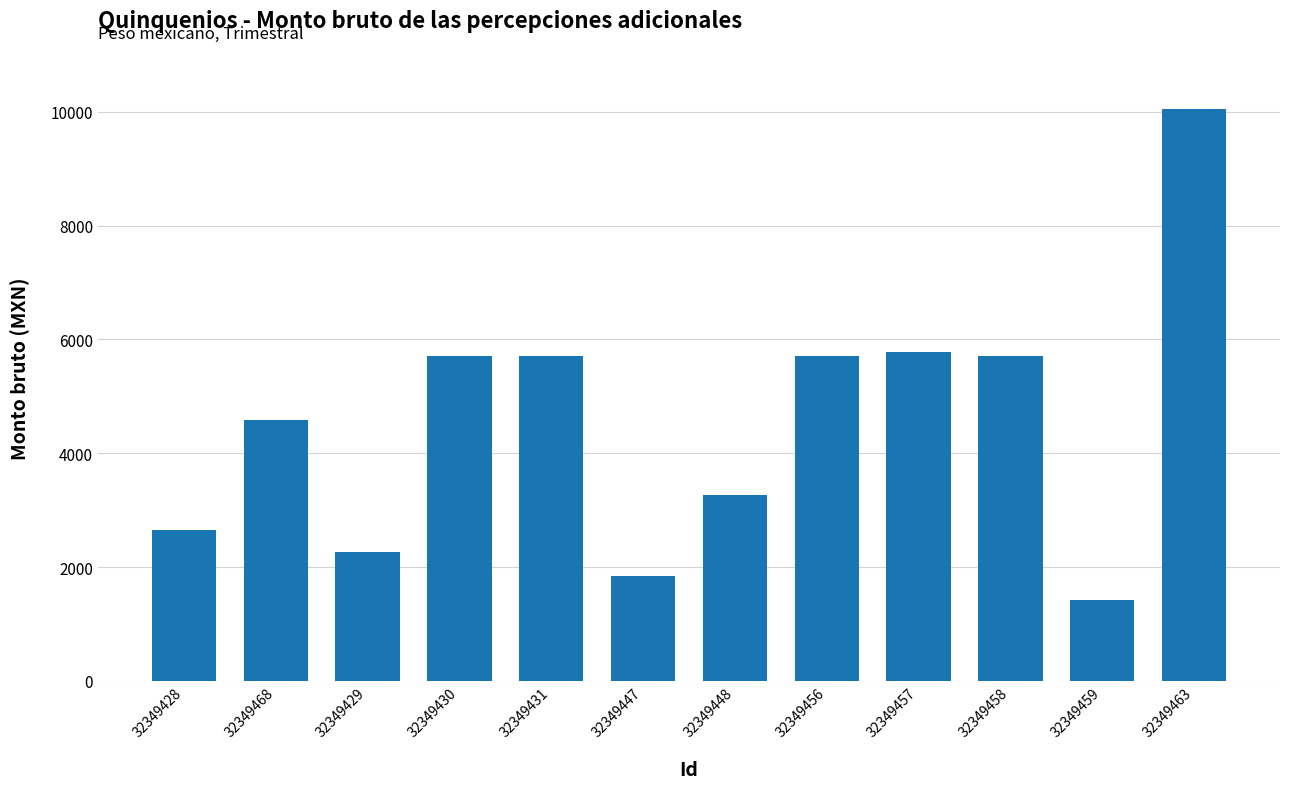

What is the value of the 9th bar from the left?

5773.2